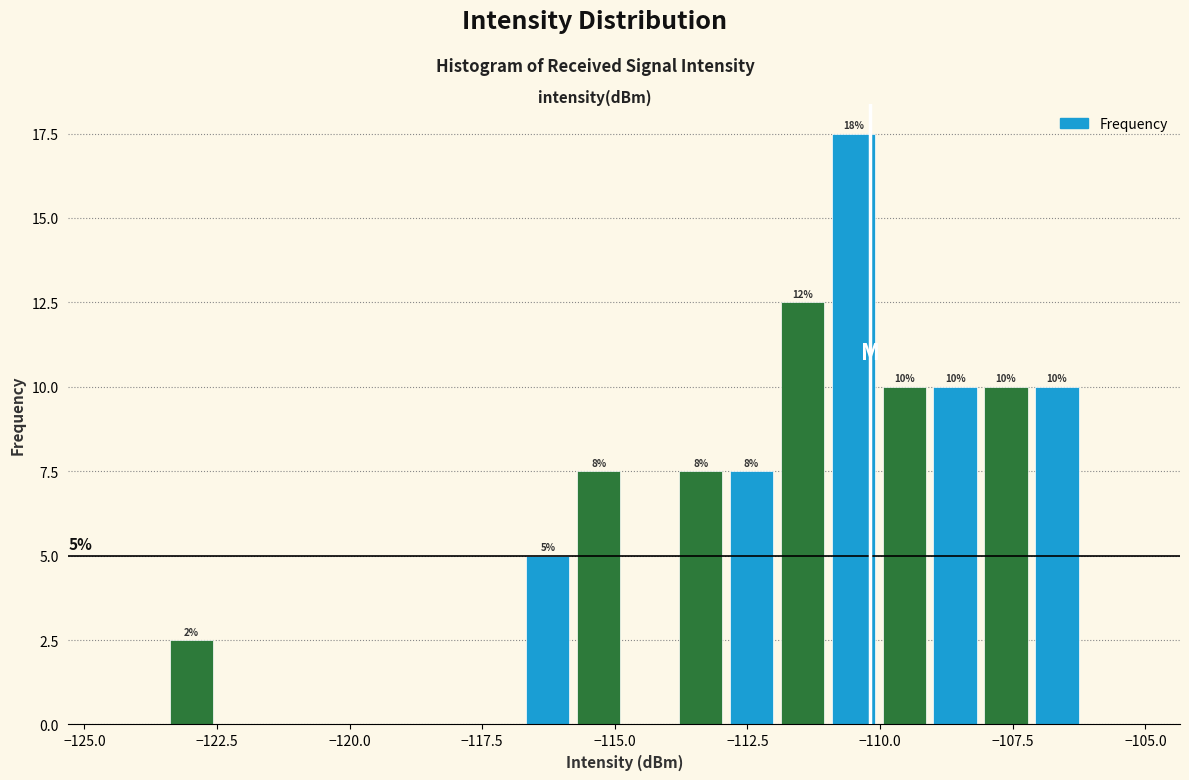

Read against the x-axis, roughly where is the centre of the tallest bar?

-110.5